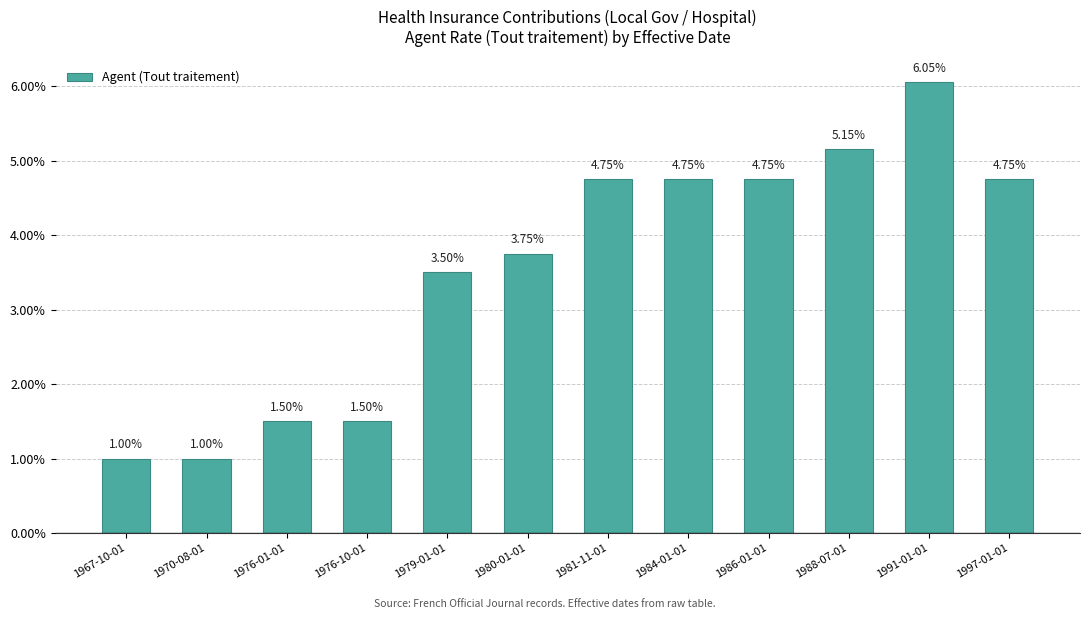

Rank the categories by value from highest to lowest.

1991-01-01, 1988-07-01, 1981-11-01, 1984-01-01, 1986-01-01, 1997-01-01, 1980-01-01, 1979-01-01, 1976-01-01, 1976-10-01, 1967-10-01, 1970-08-01